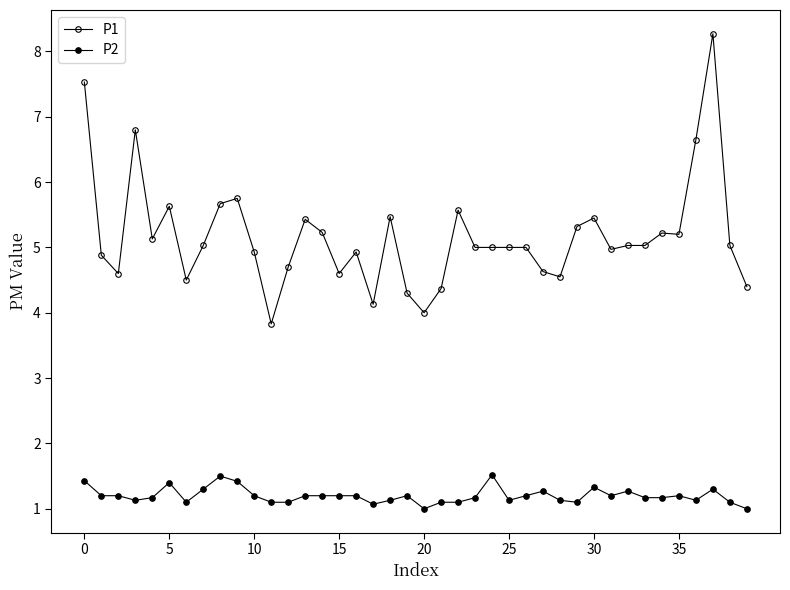

How many lines are shown in the chart?

2